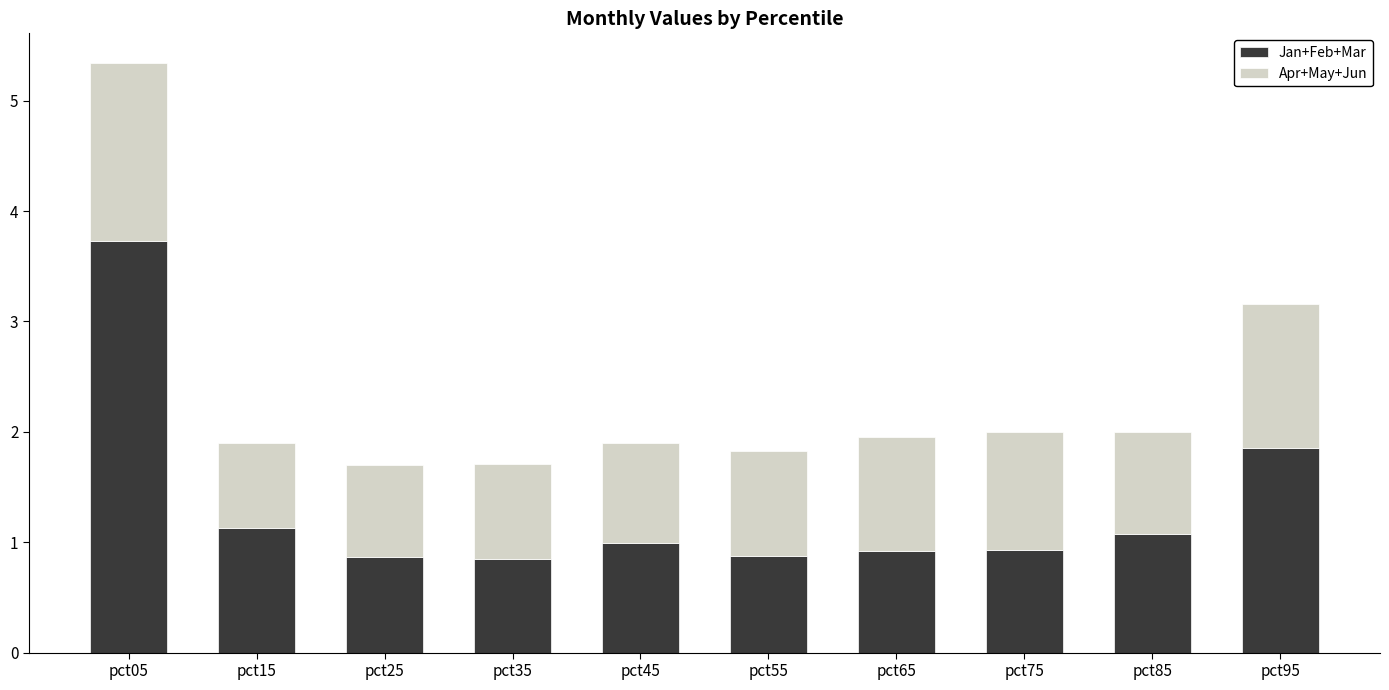

What is the highest value of the Jan+Feb+Mar series?

3.7